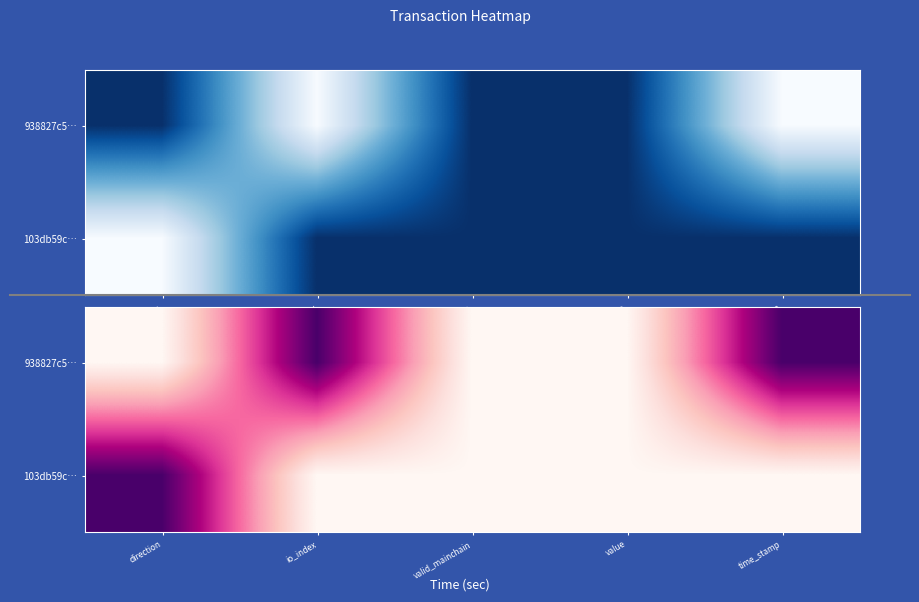

What is the average value of the 103db59c… series?

0.2